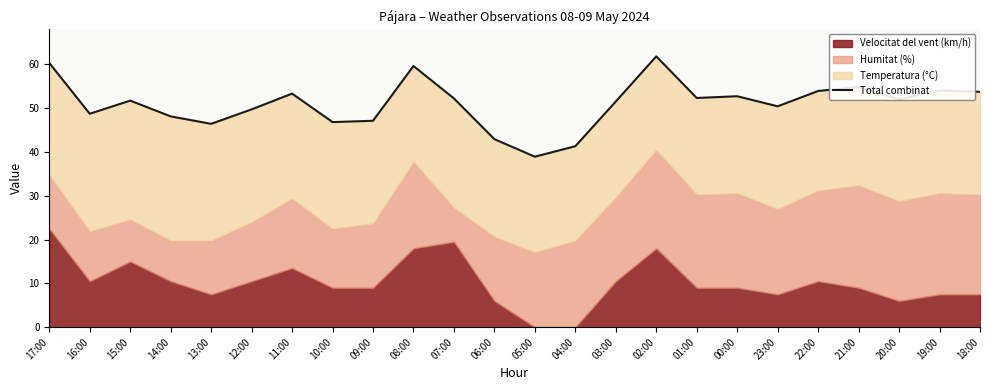

How many points are lower than both their immediate neighbors (excluding endpoints)?

7